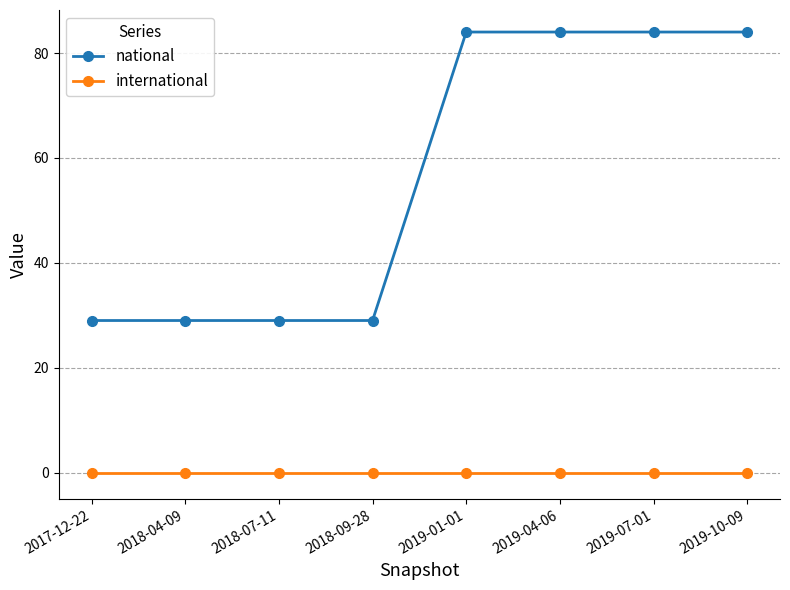

Reading left to right, transcribe all the data shown in this chart.

national: 29	29	29	29	84	84	84	84
international: 0	0	0	0	0	0	0	0